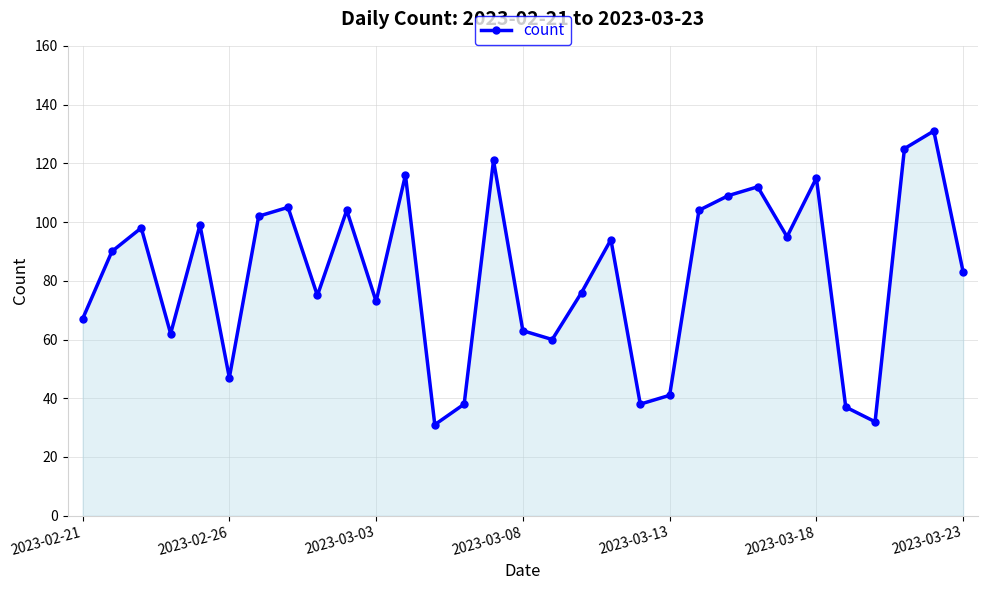

How many points are higher than both their immediate neighbors (excluding endpoints)?

10